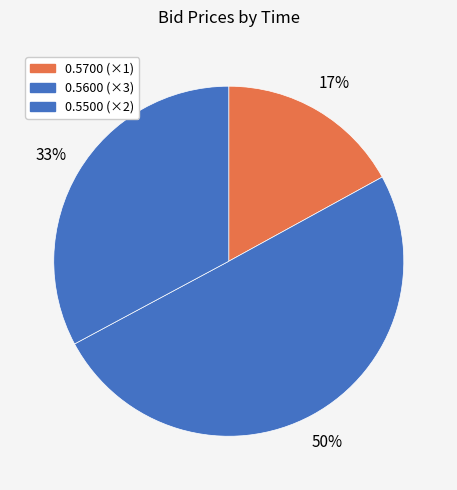

Count the number of slices in the pie.

3